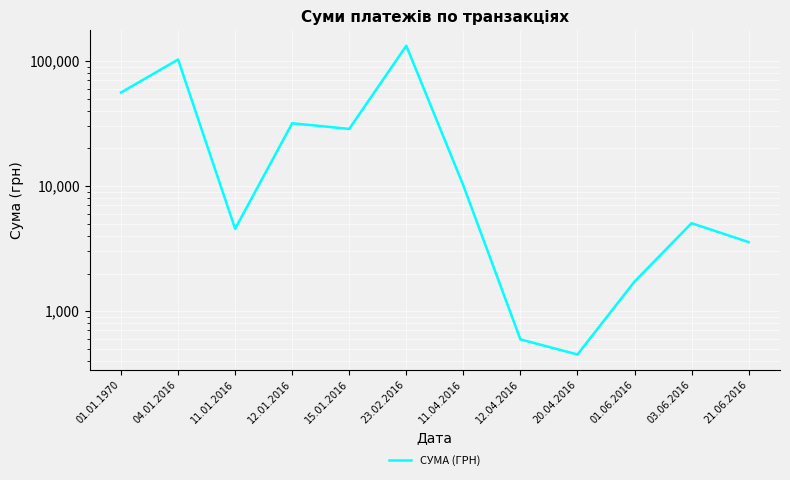

Count the number of data series in this chart.

1